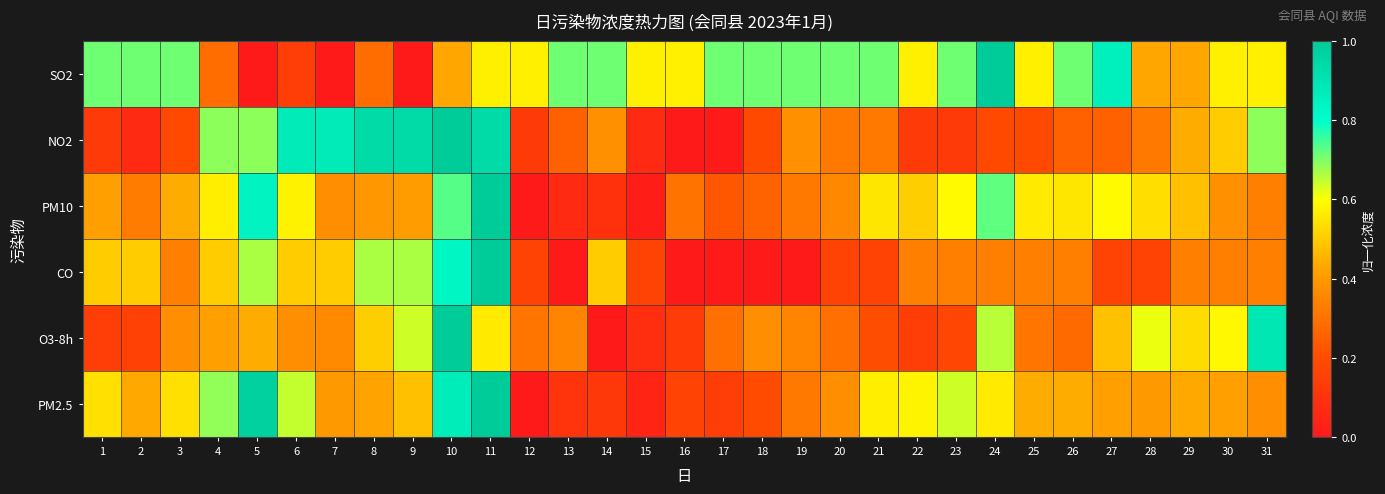

At which category does the chart reach its peak across all series?

24